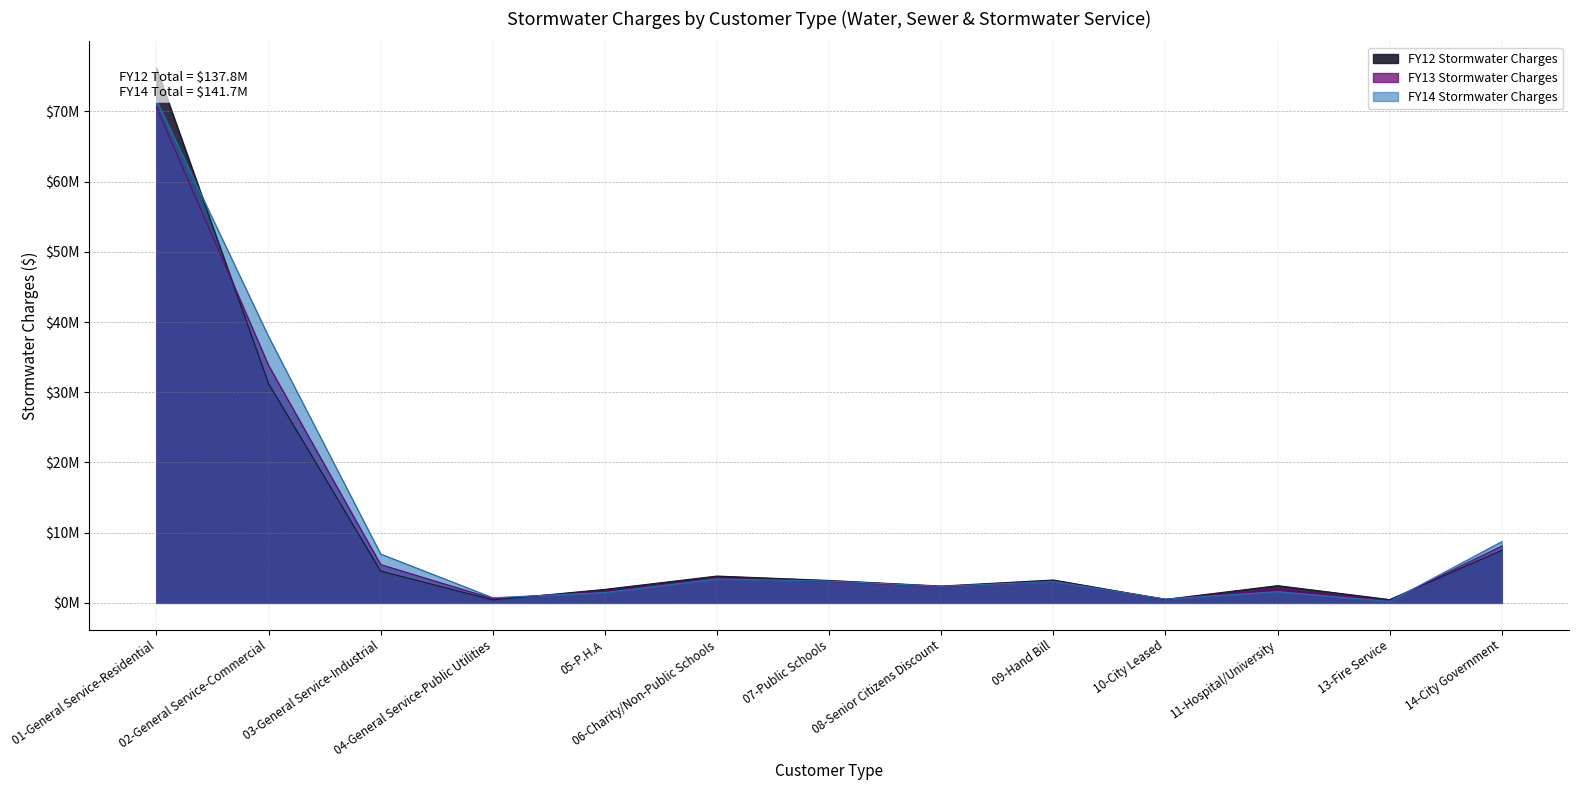

Where is the first local minimum for FY12 Stormwater Charges?

04-General Service-Public Utilities